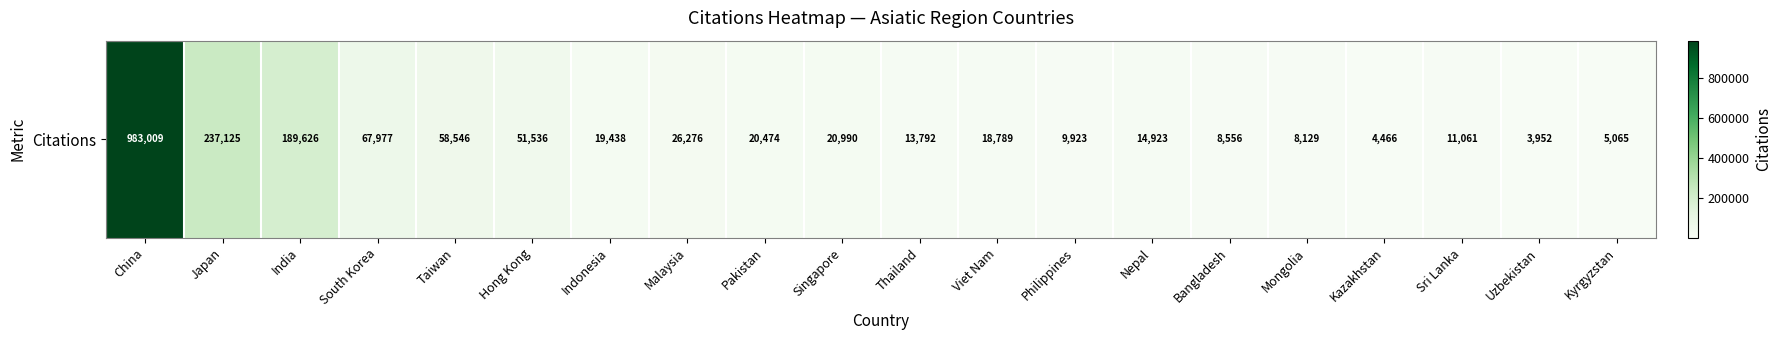

Rank the categories by value from highest to lowest.

China, Japan, India, South Korea, Taiwan, Hong Kong, Malaysia, Singapore, Pakistan, Indonesia, Viet Nam, Nepal, Thailand, Sri Lanka, Philippines, Bangladesh, Mongolia, Kyrgyzstan, Kazakhstan, Uzbekistan